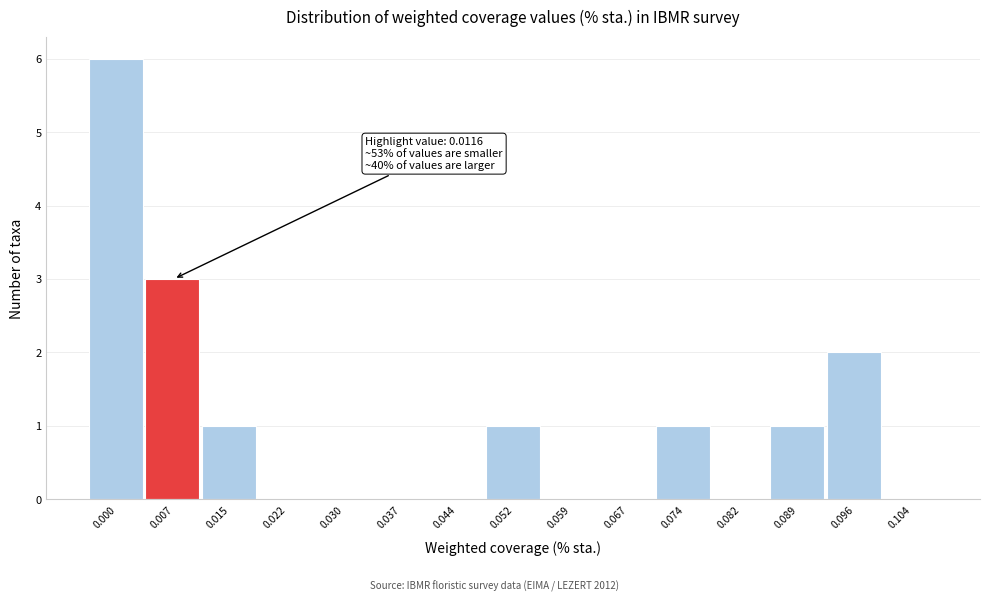

Reading left to right, list all the values displayed in this chart.

0.000=6	0.007=3	0.015=1	0.022=0	0.030=0	0.037=0	0.044=0	0.052=1	0.059=0	0.067=0	0.074=1	0.082=0	0.089=1	0.096=2	0.104=0